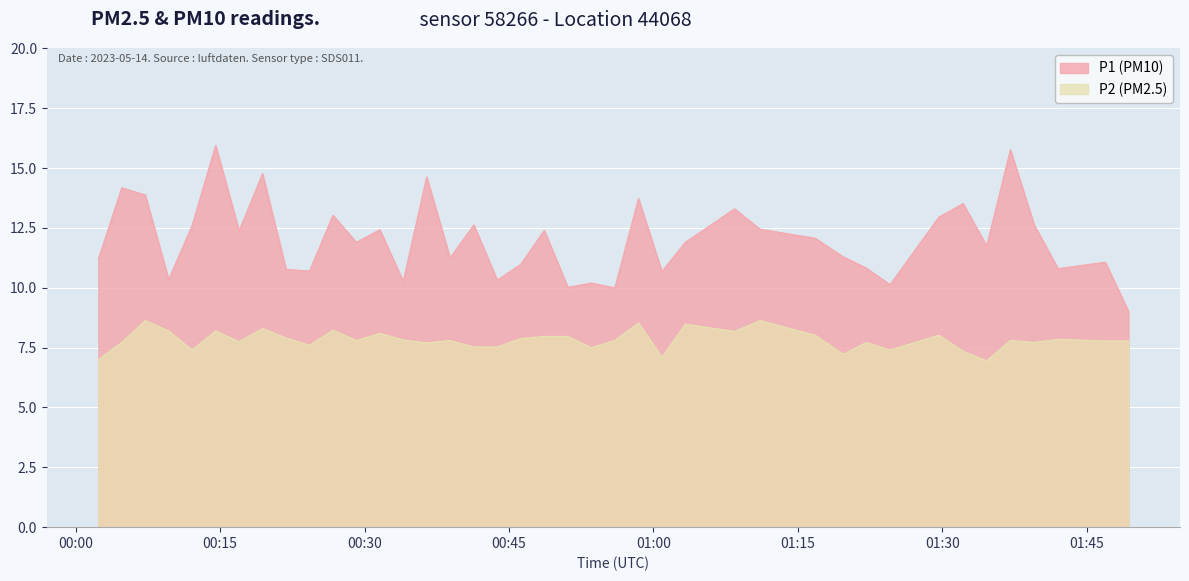

What is the minimum value shown in the chart?

7.0